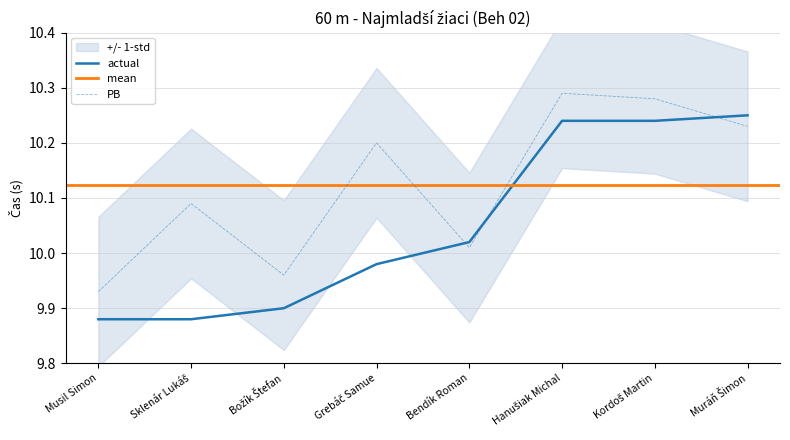

Does the chart have visible grid lines?

Yes